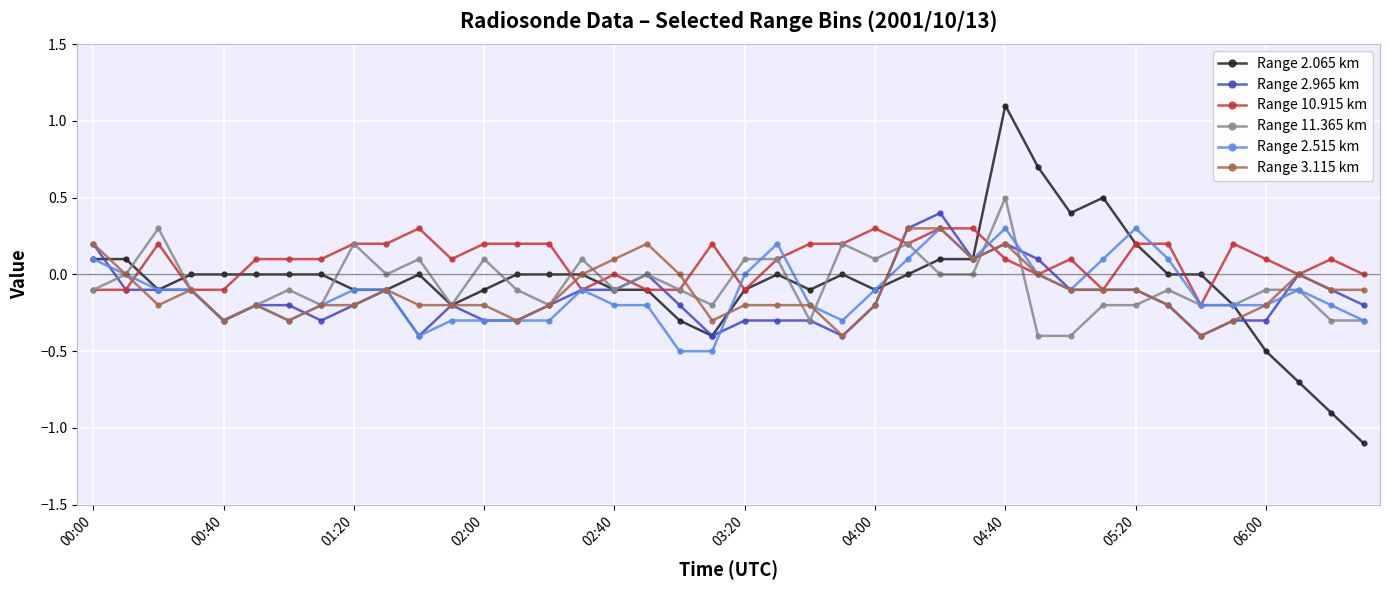

What is the minimum value shown in the chart?

-1.1